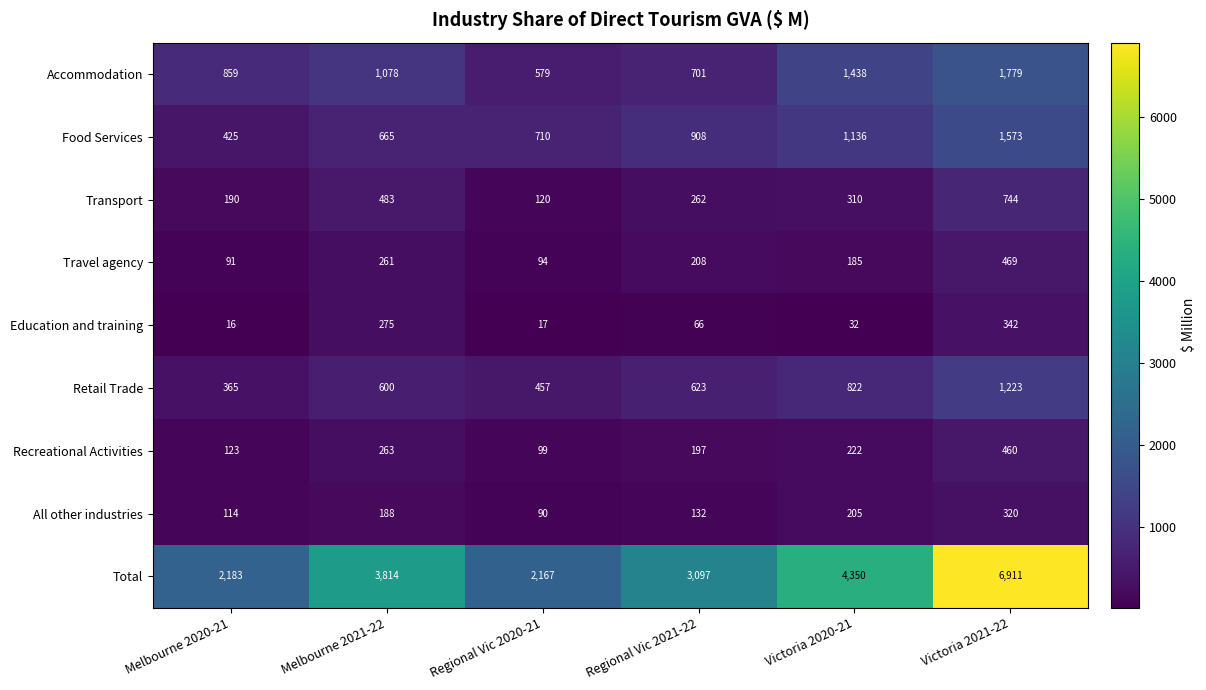

What is the sum of all Education and training values?

748